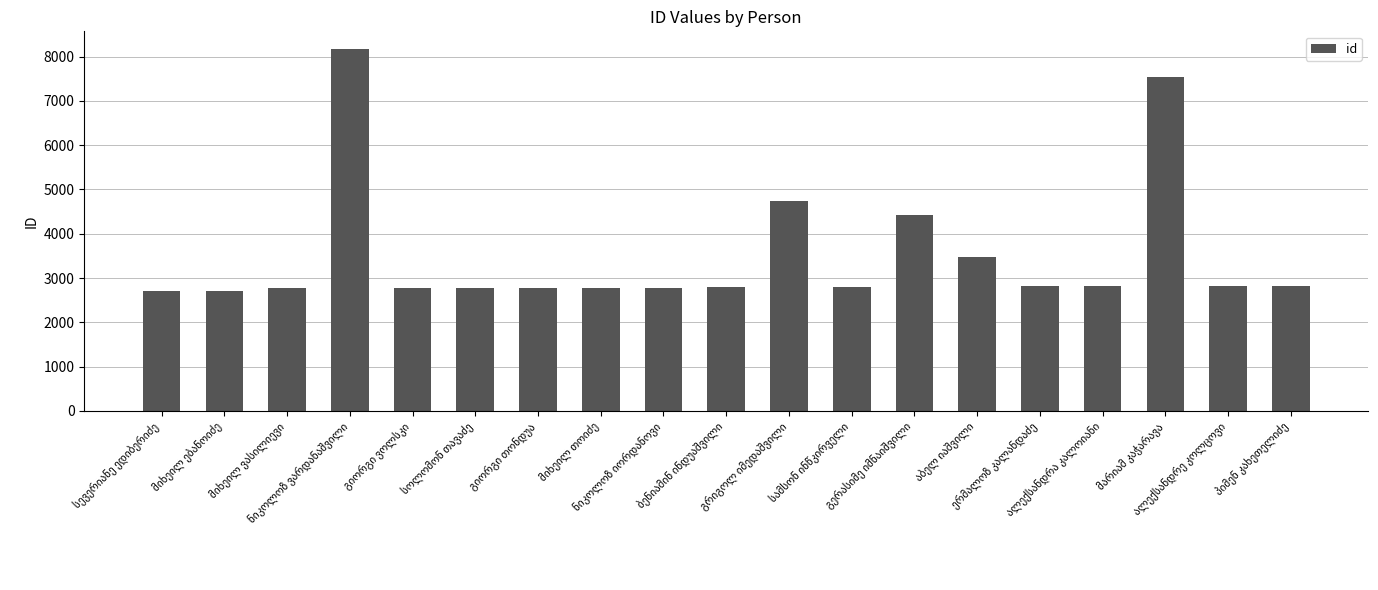

What is the value of the 3rd bar from the left?

2779